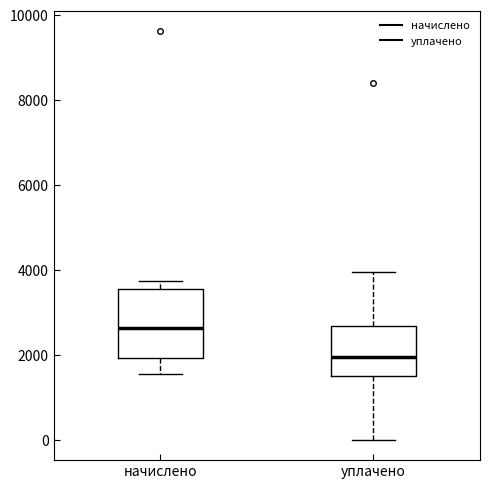

Where does the lower whisker of the box for начислено end on the y-axis? The values are not printed on the chart, so give them approximately, as read against the axis.

1600